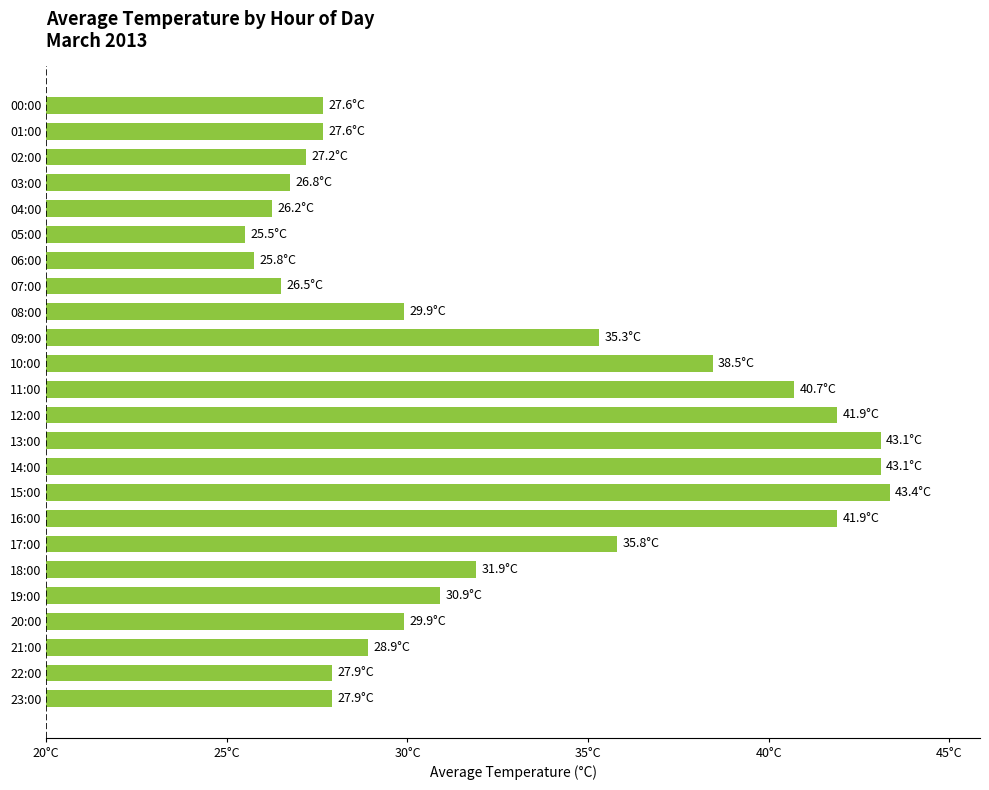

At which category does the chart reach its peak across all series?

15:00